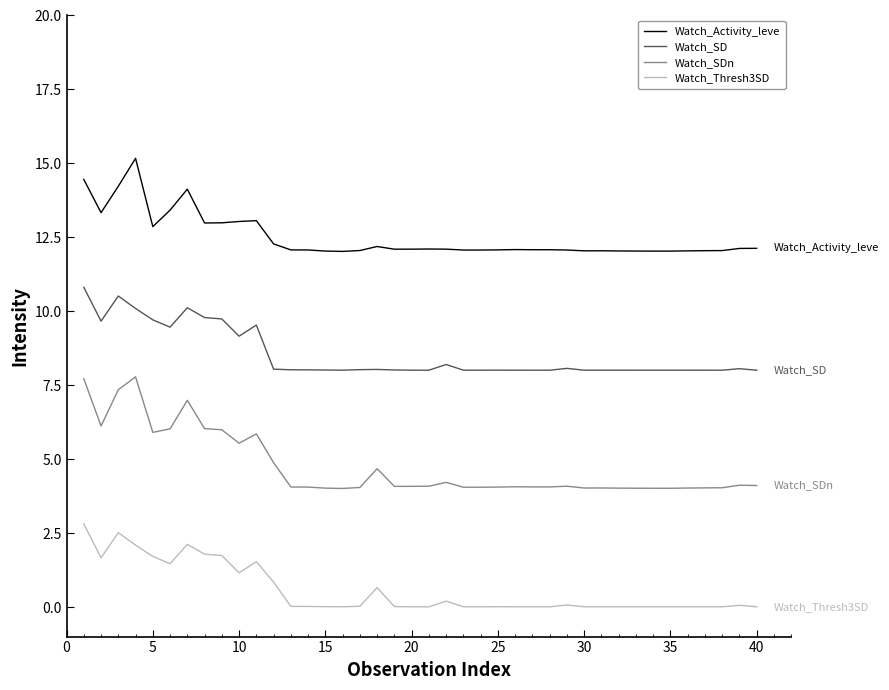

What is the average value of the Watch_SD series?

8.5